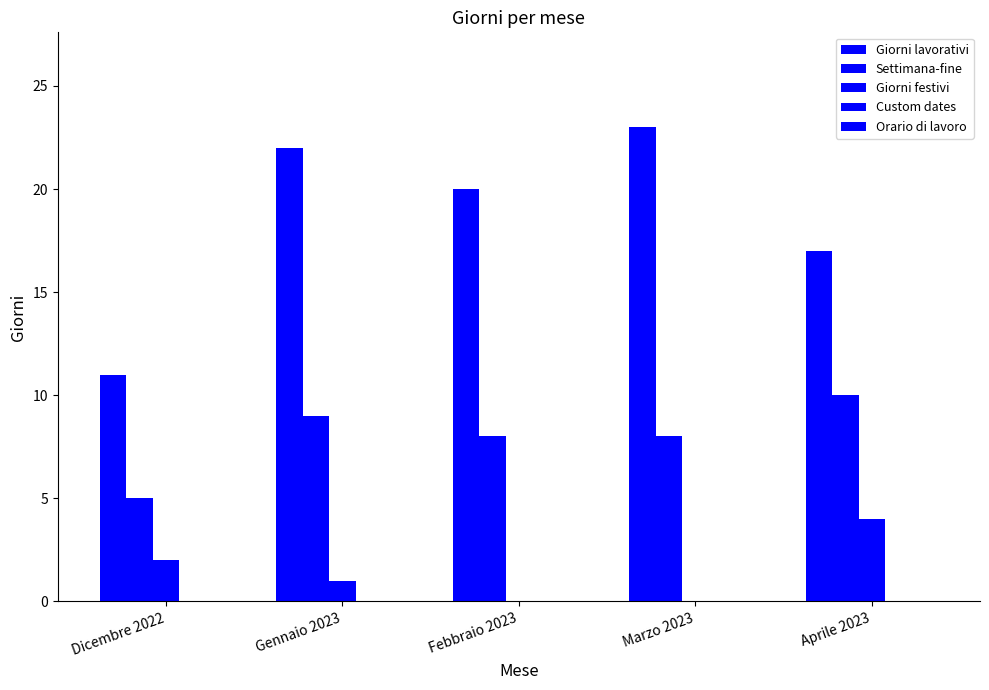

How many categories are shown in the chart?

5